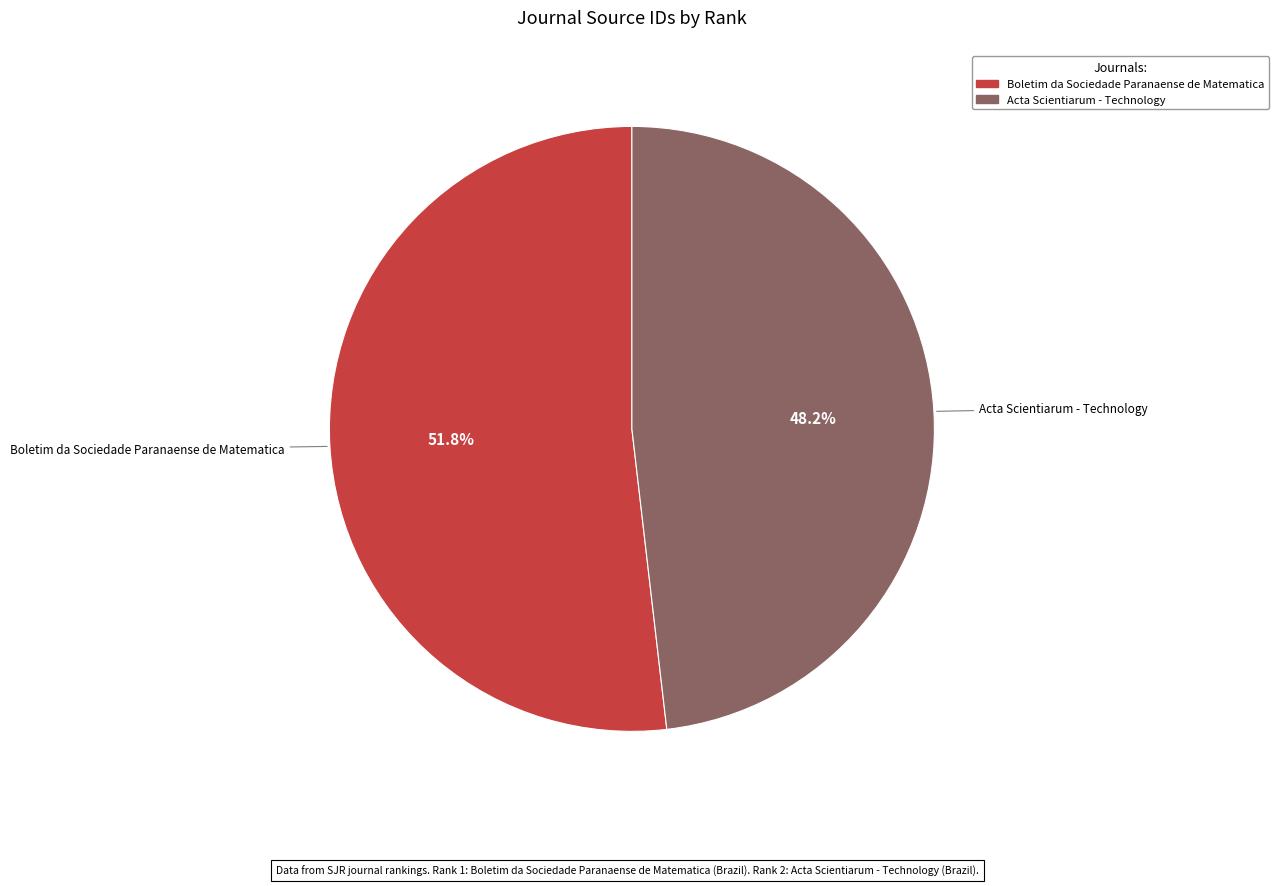

The Boletim da Sociedade Paranaense de Matematica slice represents 52% of the pie. True or false?

True